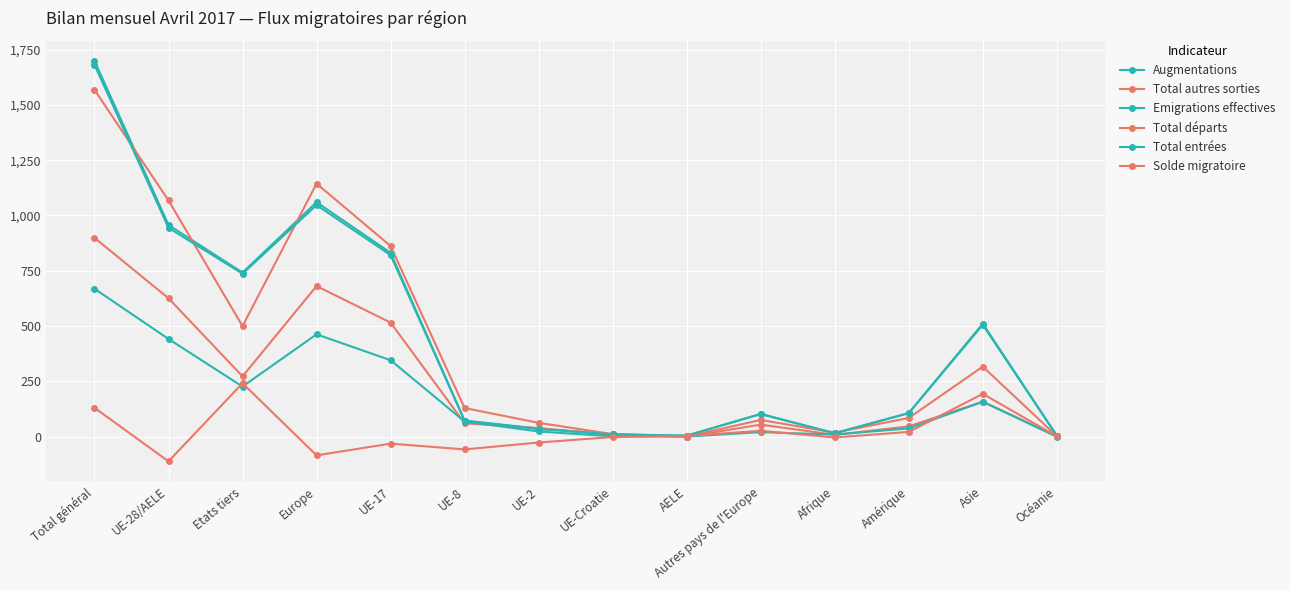

What is the value of the Augmentations point at the 3rd from the left?

742